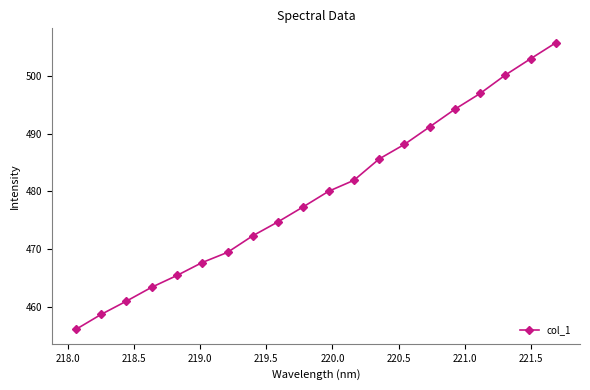

What is the maximum value shown in the chart?

505.8